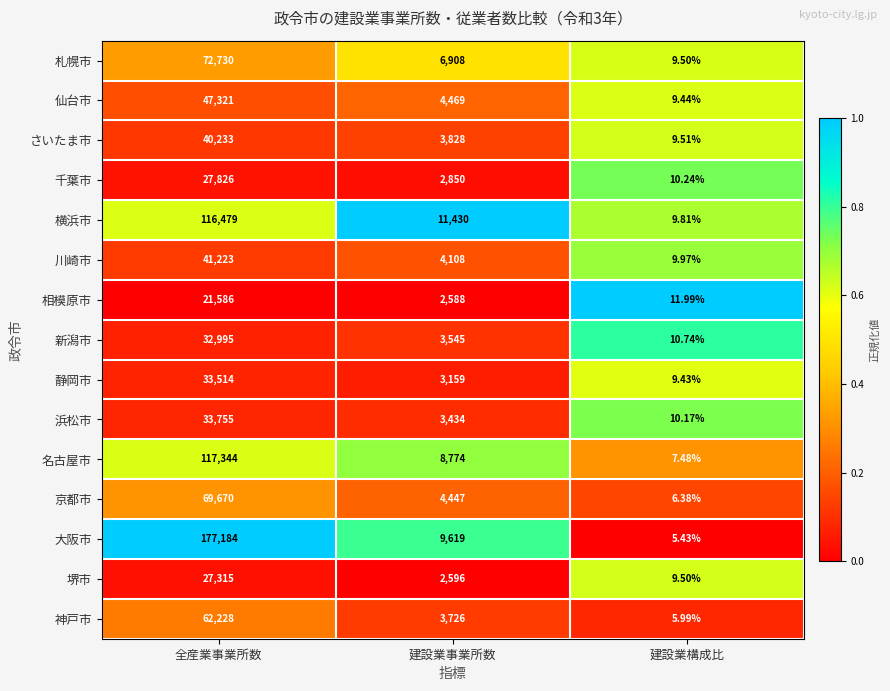

Which category has the highest value across all series?

全産業事業所数